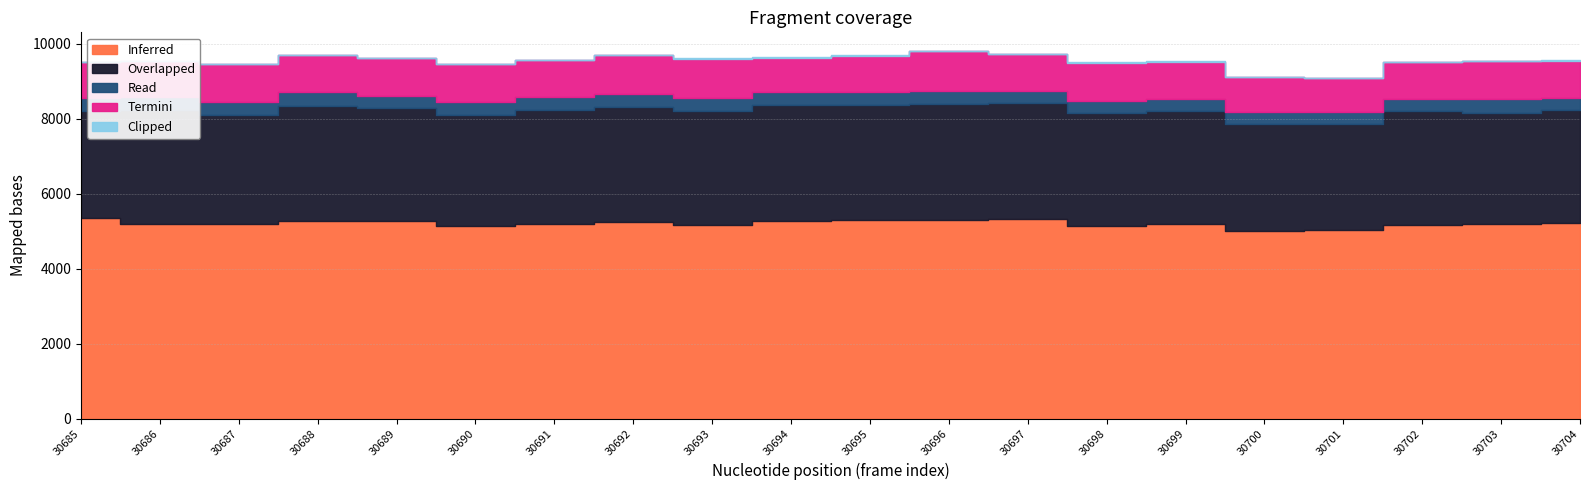

How many lines are shown in the chart?

5